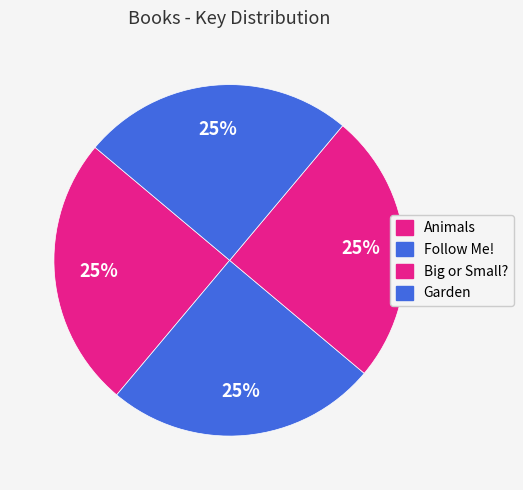

What portion of the pie excludes Big or Small??

75.0%